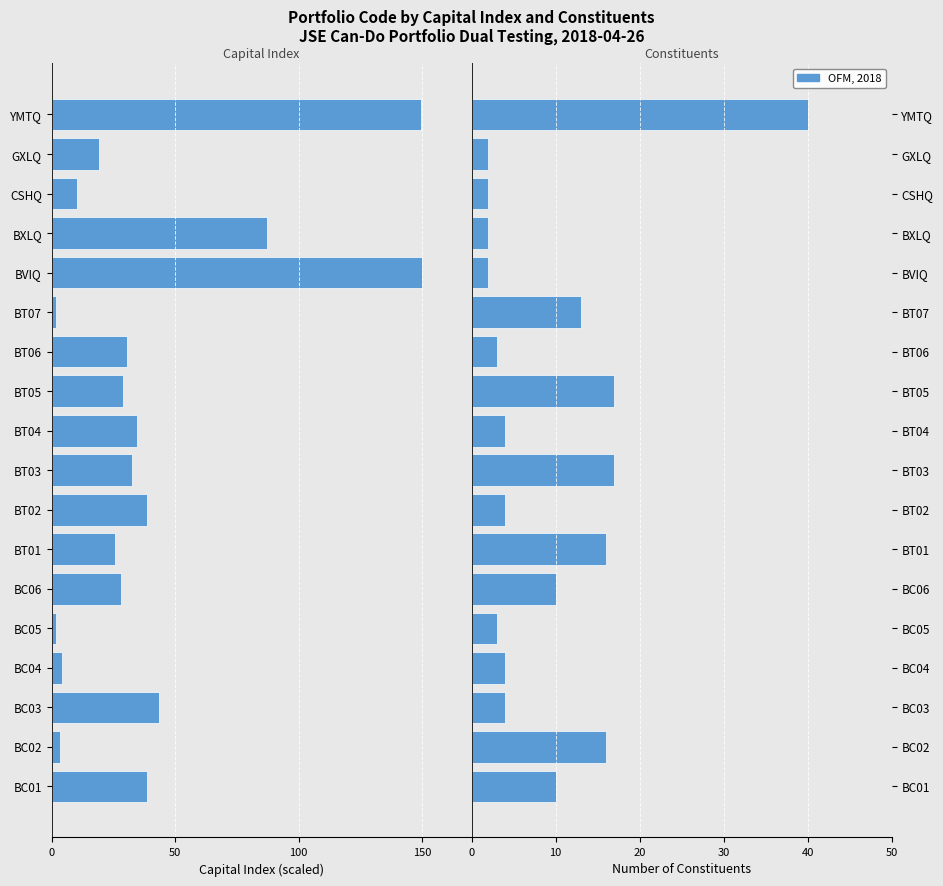

Which series has the widest spread of values?

Capital Index (ZAR)